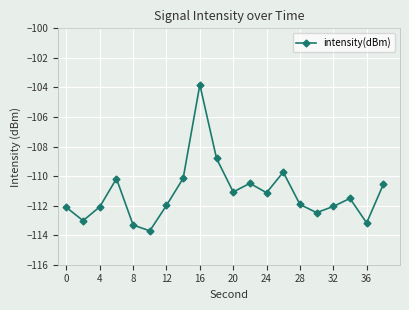

Does the chart have visible grid lines?

Yes